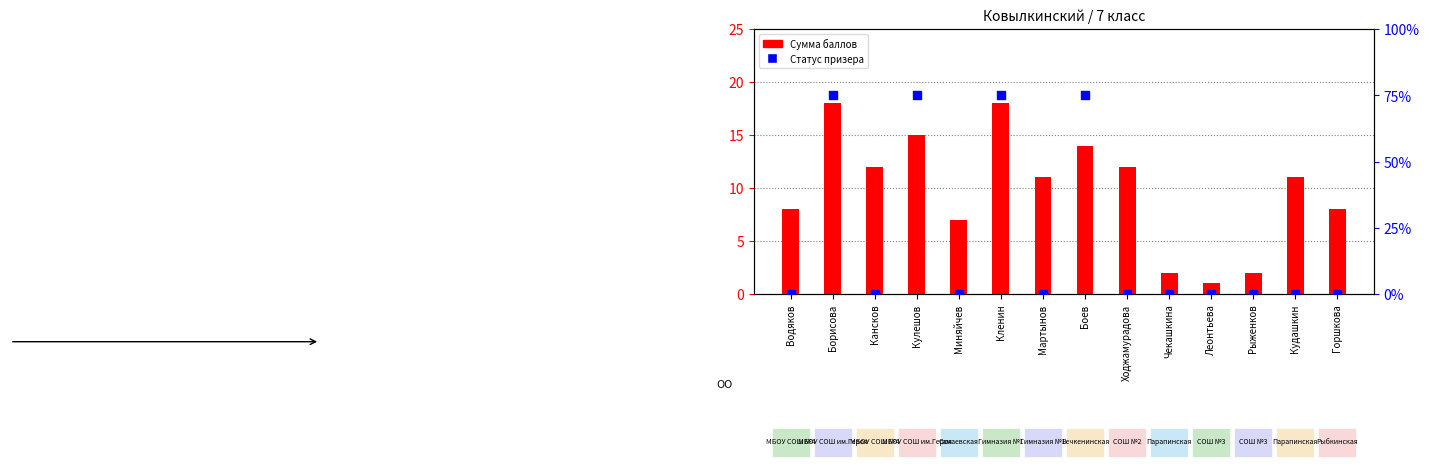

At how many categories does at least one series exceed 7?

10